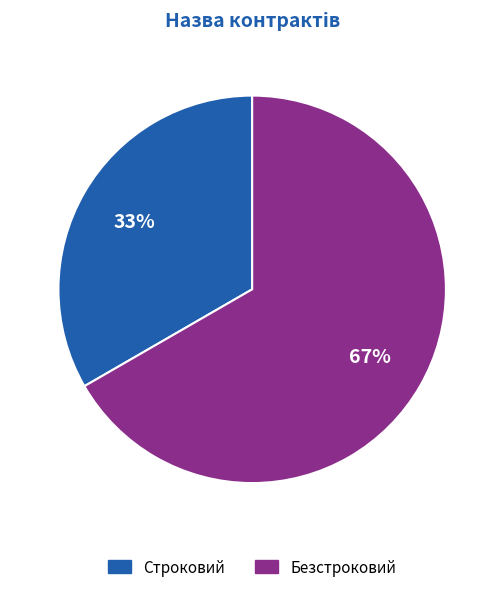

Between Строковий and Безстроковий, which is larger?

Безстроковий